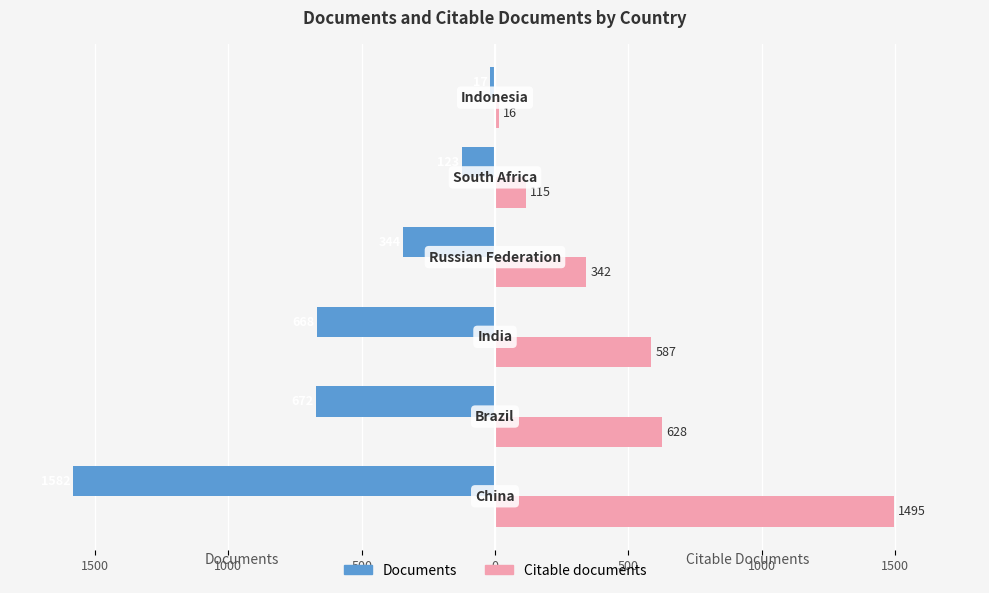

What are all the series names shown in the legend?

Documents, Citable documents